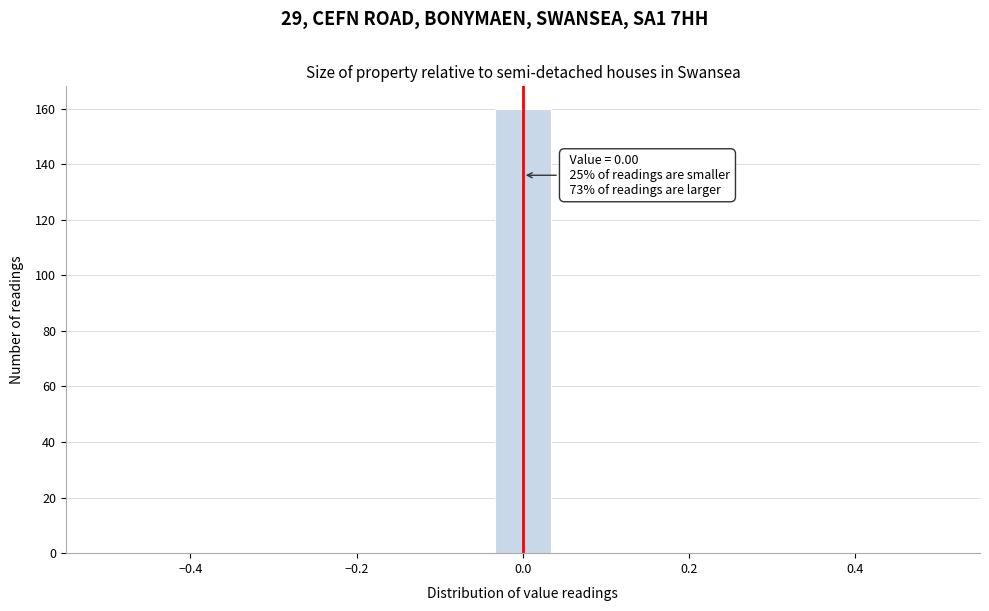

Around what value on the x-axis is the tallest bar? Give the approximate position of its centre, as read against the axis.

0.00